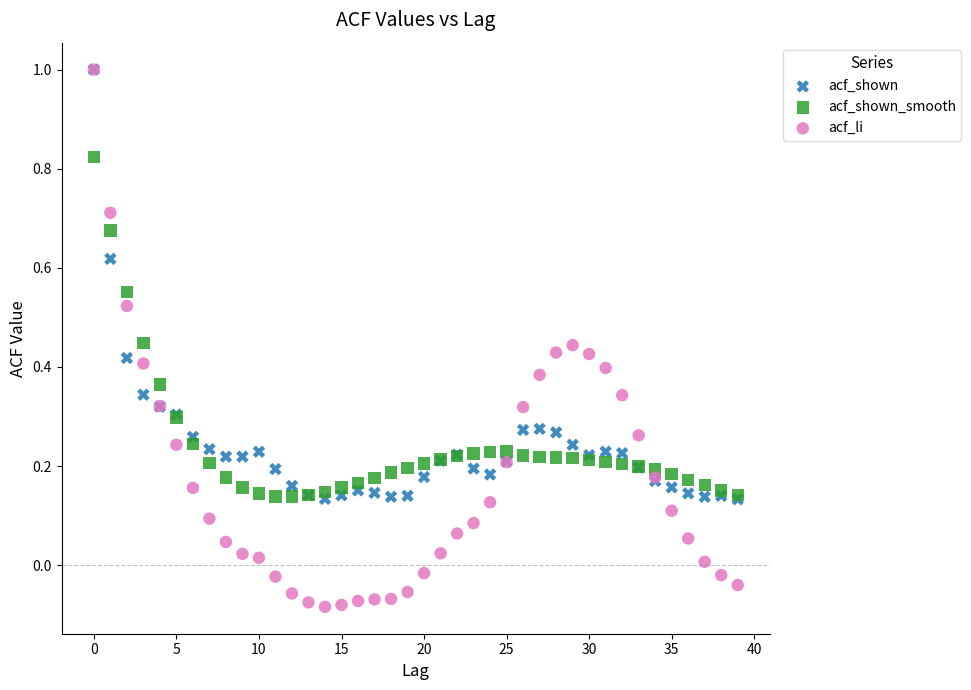

Which series reaches the minimum Y coordinate?

acf_li